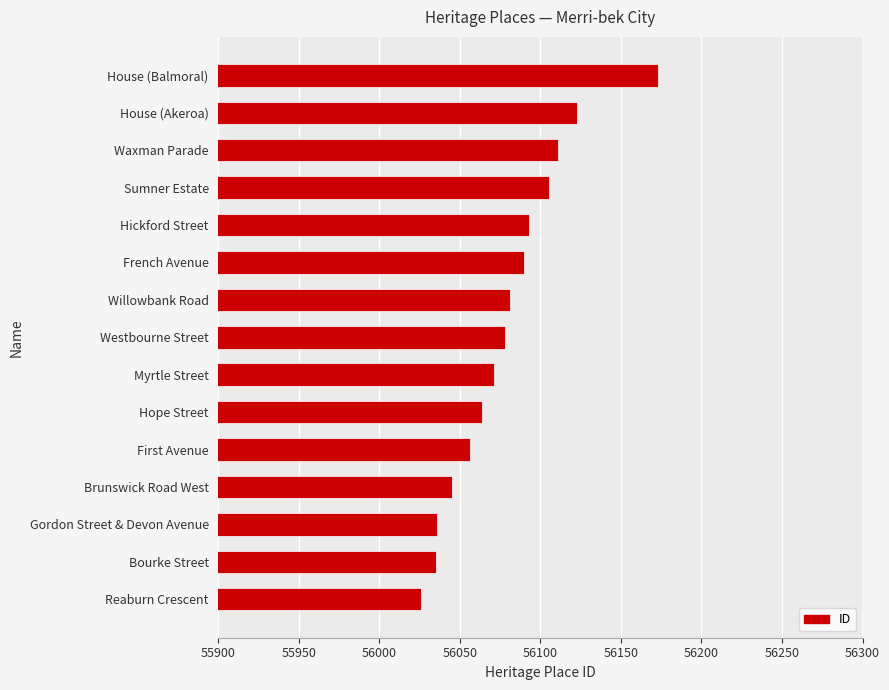

What is the average value?

56079